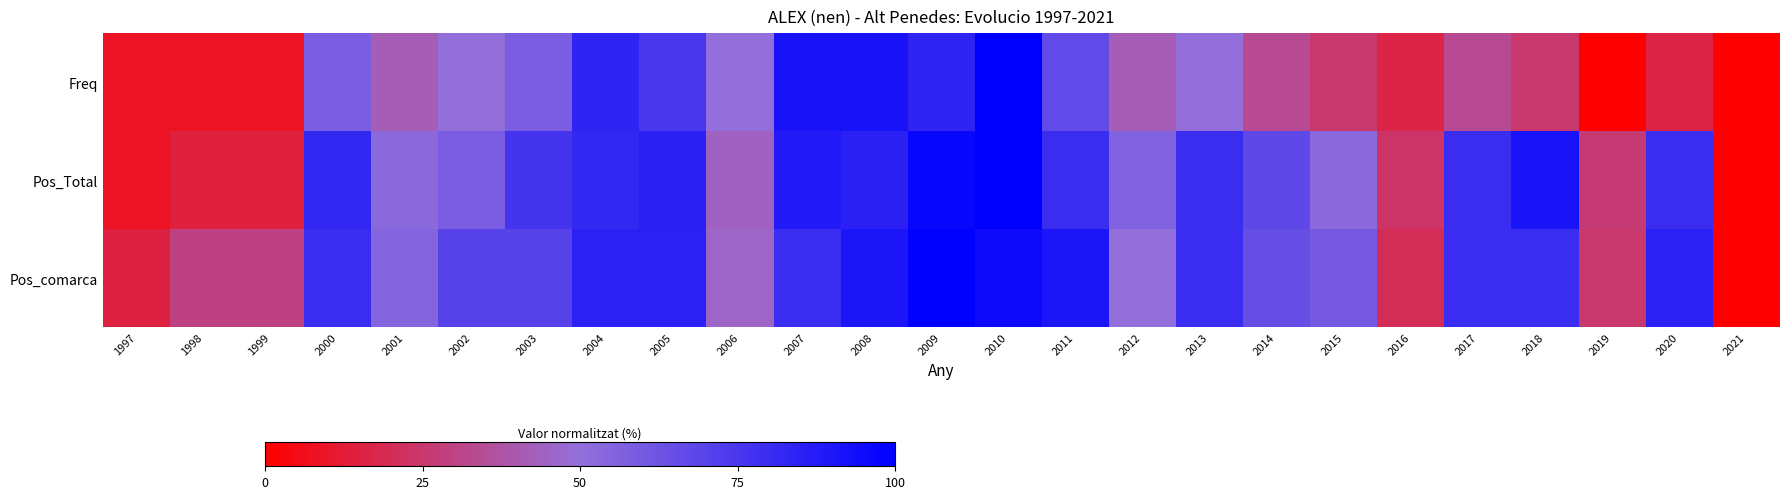

What is the difference between the highest and lowest values at 1998?

21.7